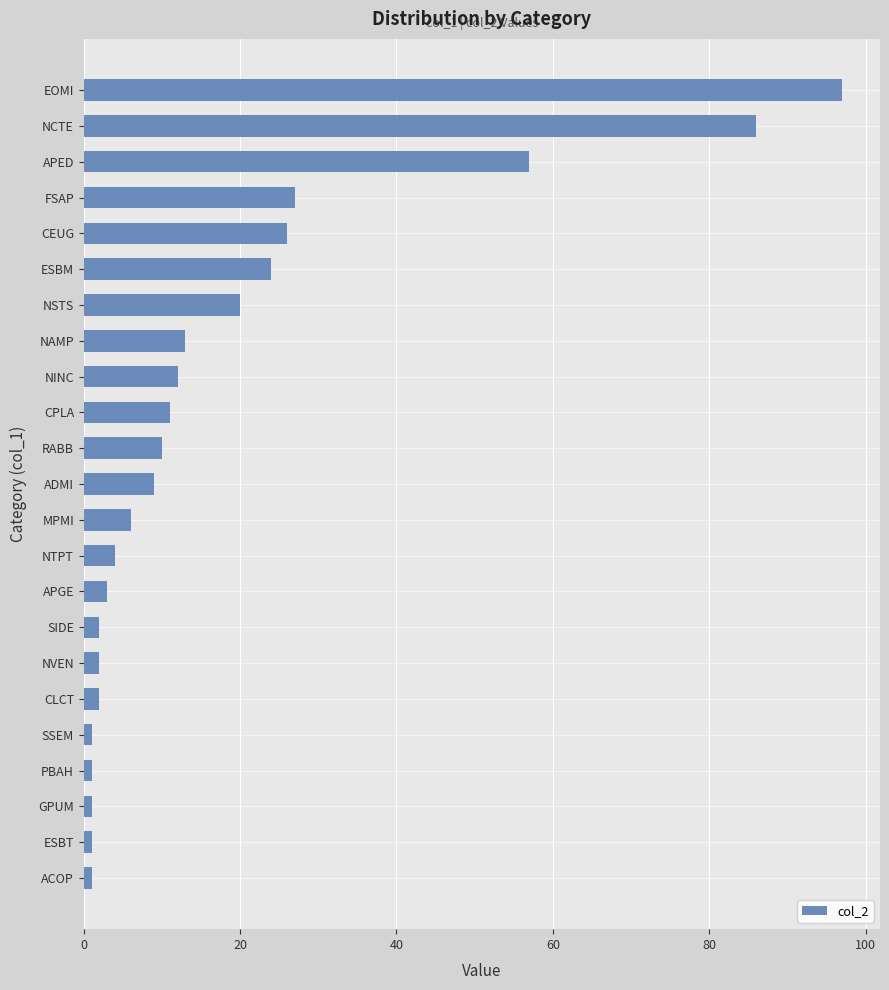

True or false: the data shows 4 at NTPT.

True